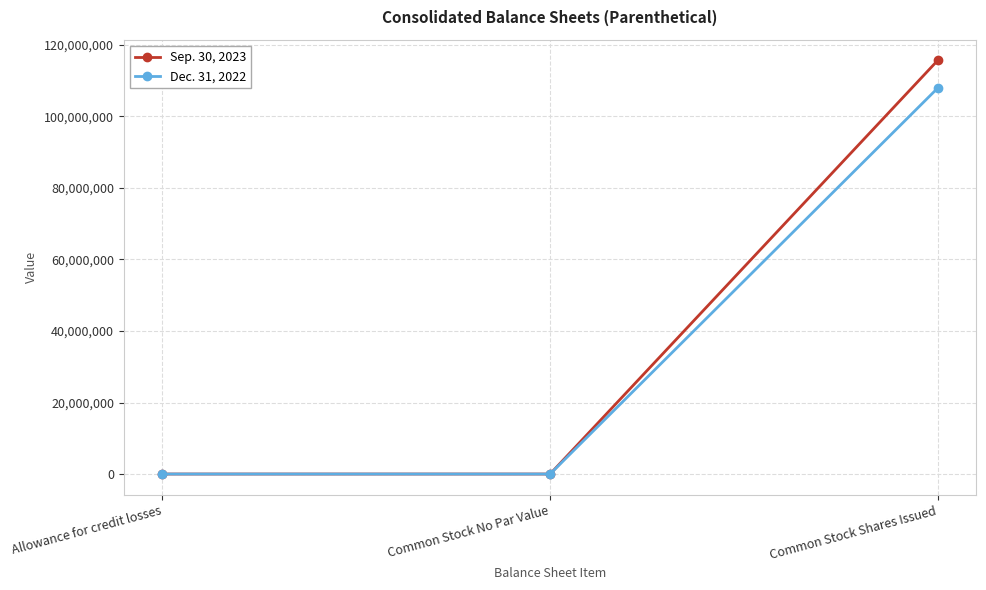

The value of Sep. 30, 2023 at Common Stock Shares Issued is 115651168. True or false?

True